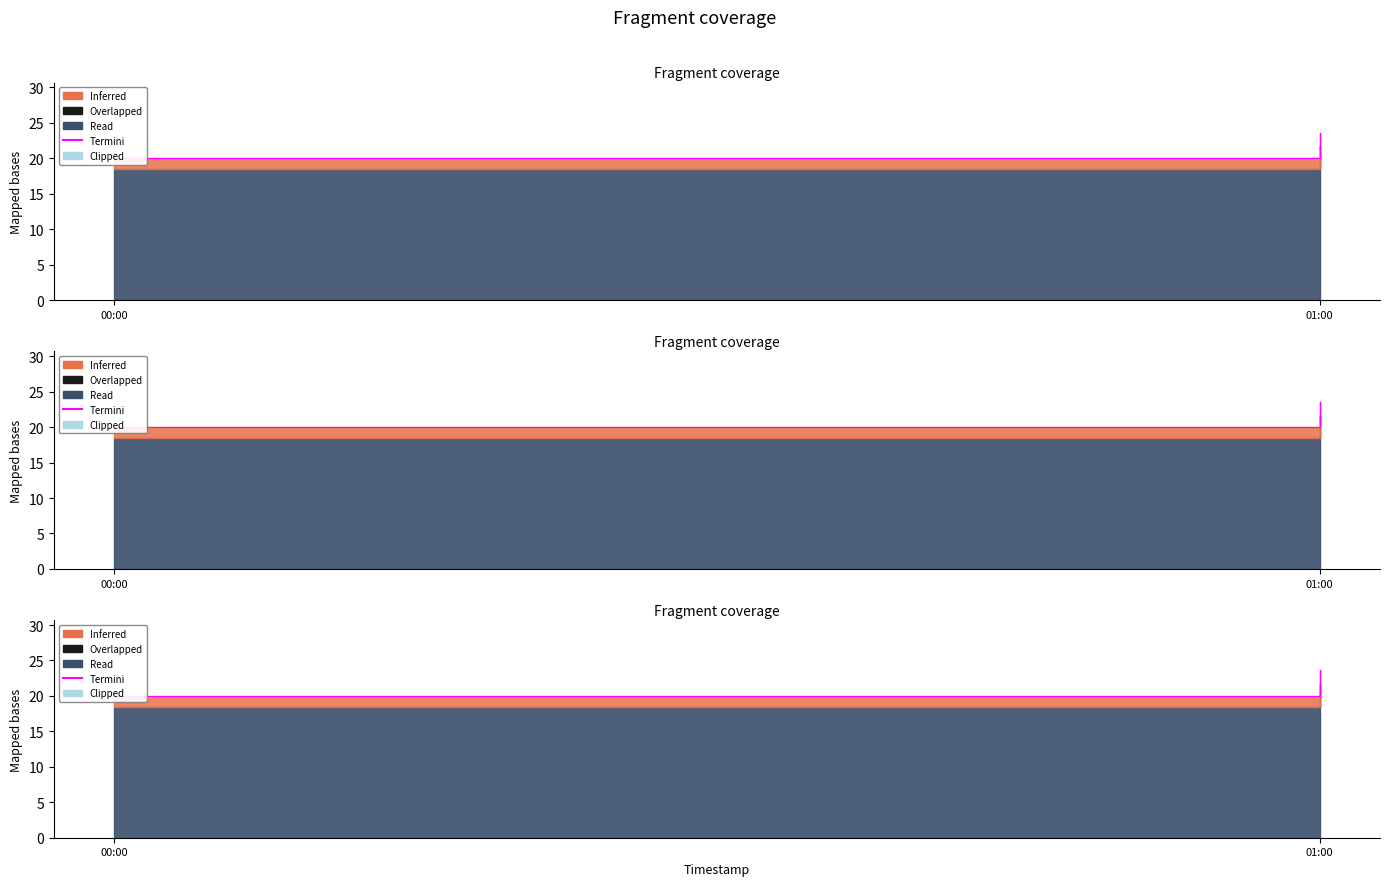

What position from the left is 00:00?

1